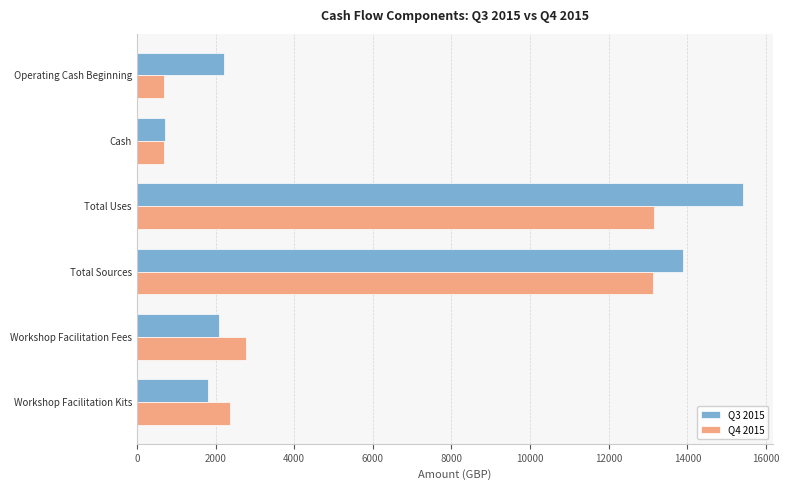

What is the minimum value shown in the chart?

700.3